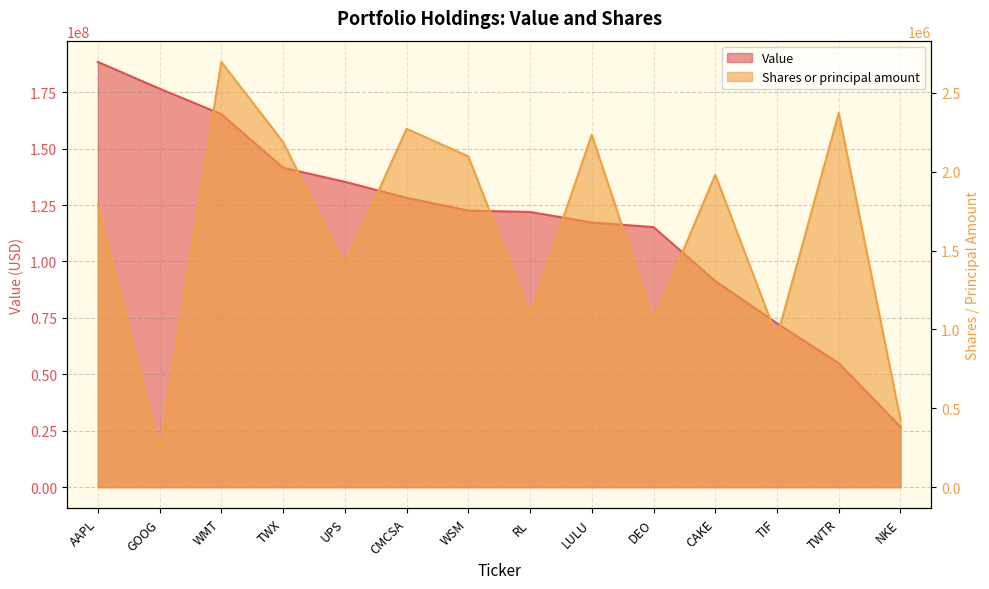

How many lines are shown in the chart?

2